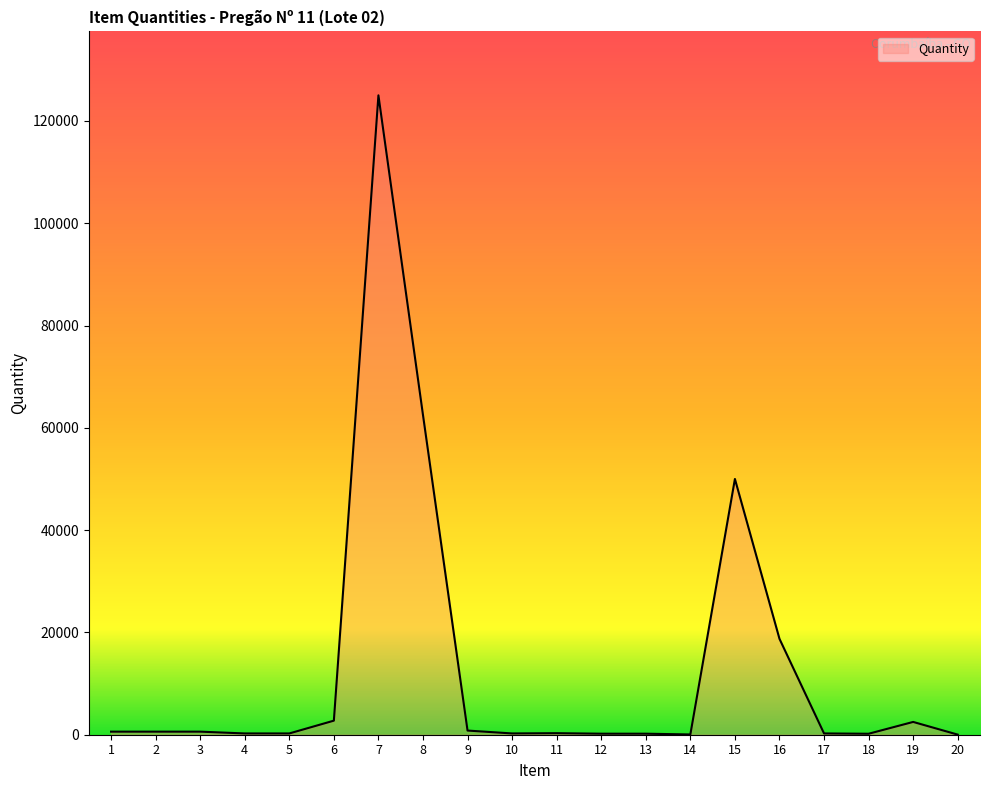

What is the greatest value displayed?

125000